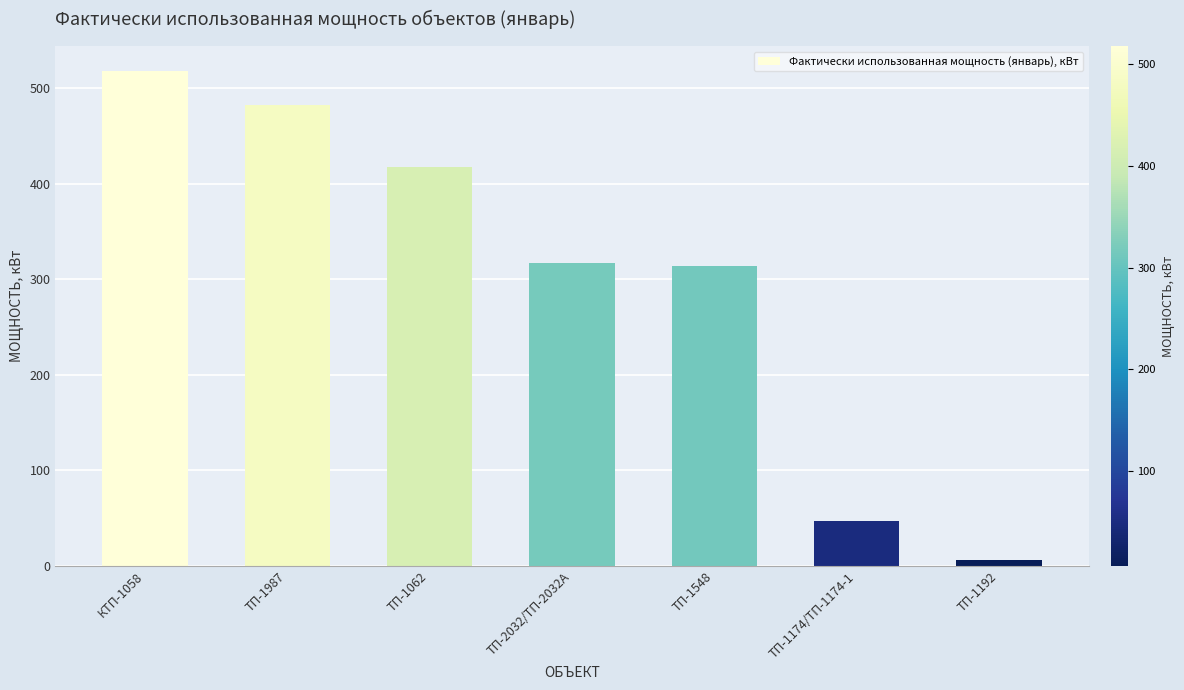

Read the value at ТП-1987.

481.9